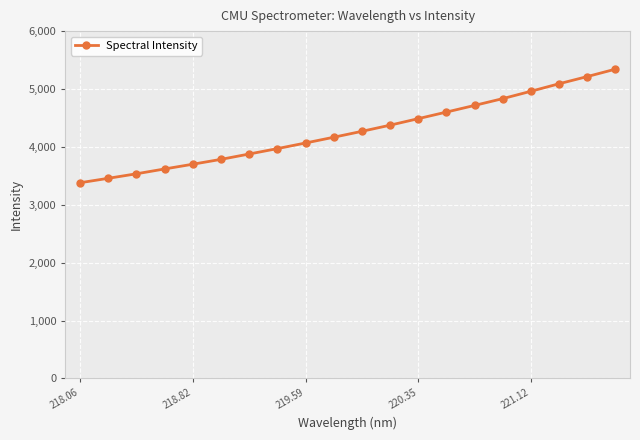

What is the minimum value shown in the chart?

3380.6